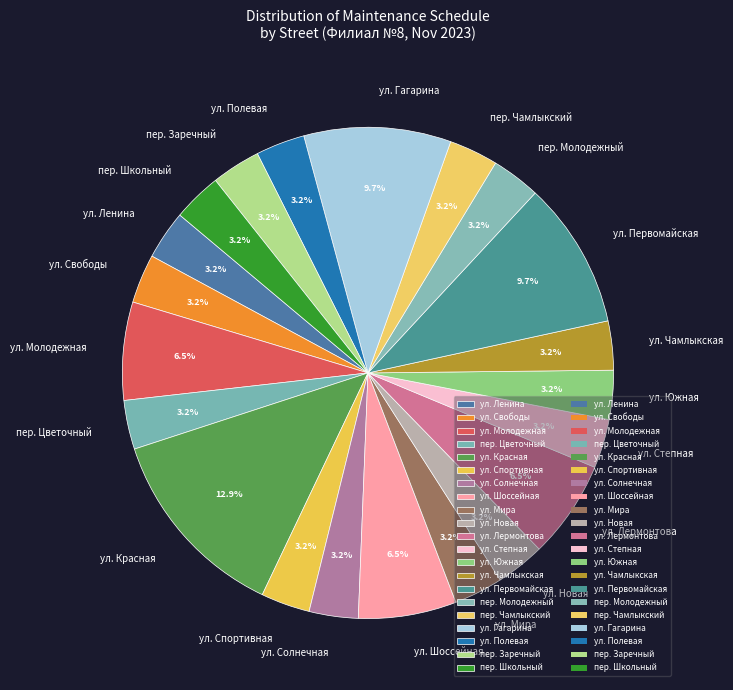

What percentage is NOT represented by ул. Красная?

87.1%